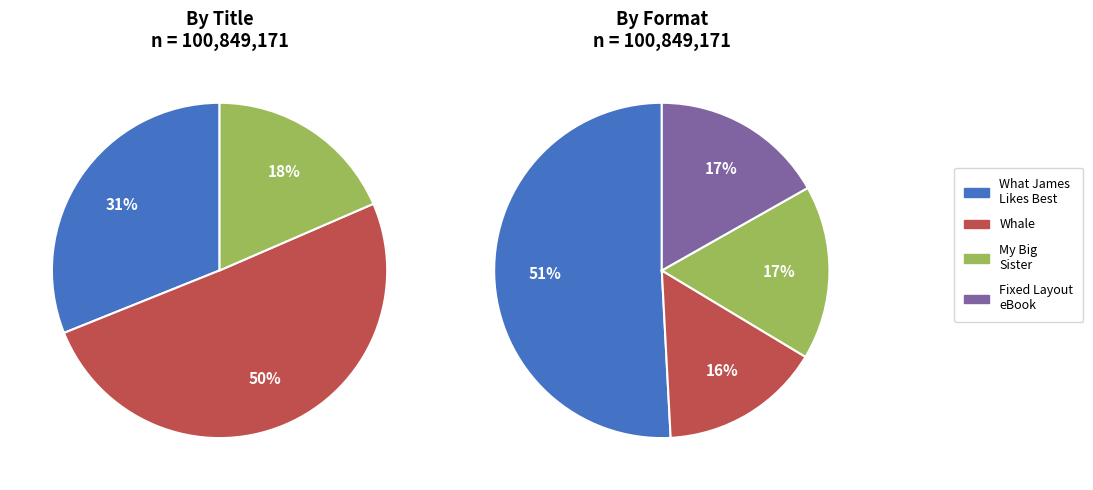

Does My Big Sister (Hardcover) represent more than half of the total?

No